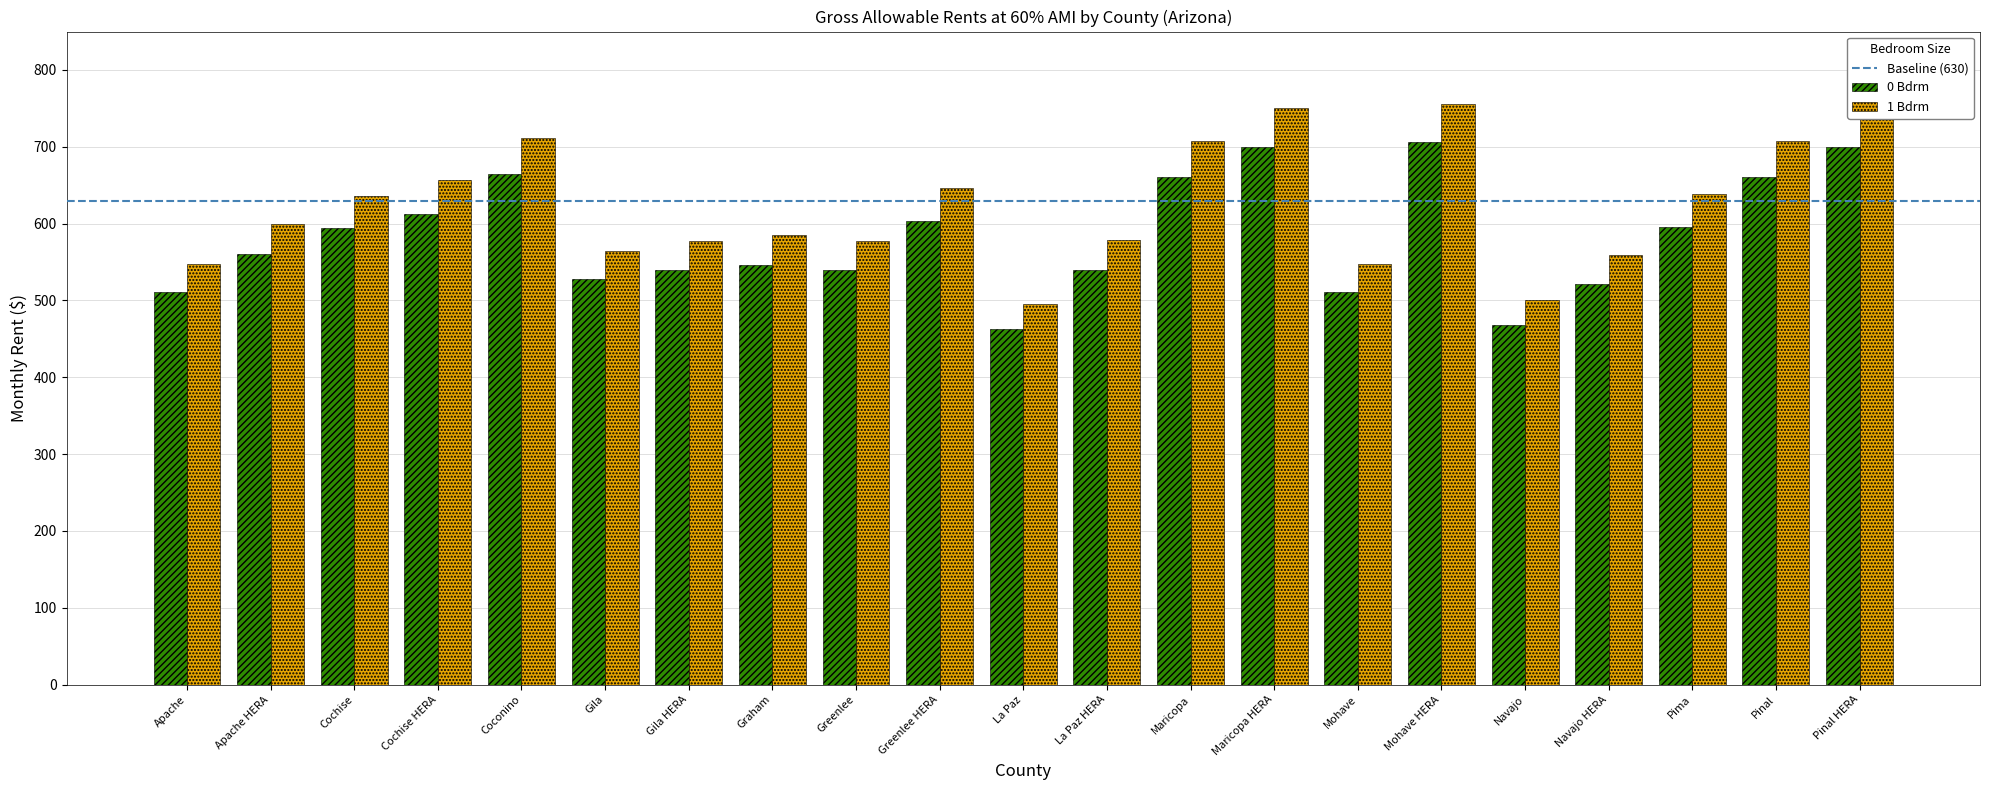

What is the value of the 0 Bdrm bar at the 21st from the left?

700